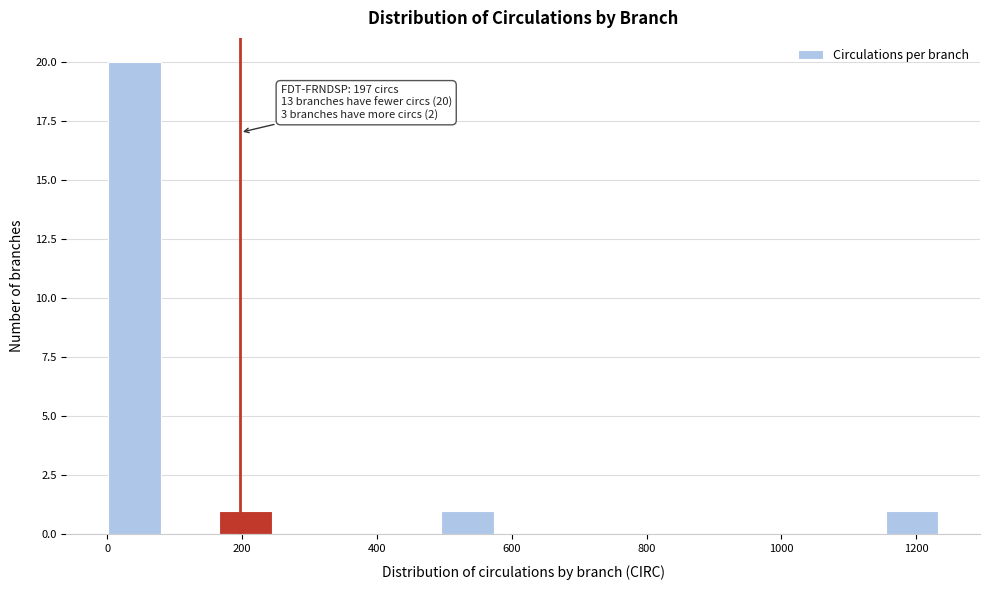

Over which range of the x-axis is the bar tallest?

0 to 80